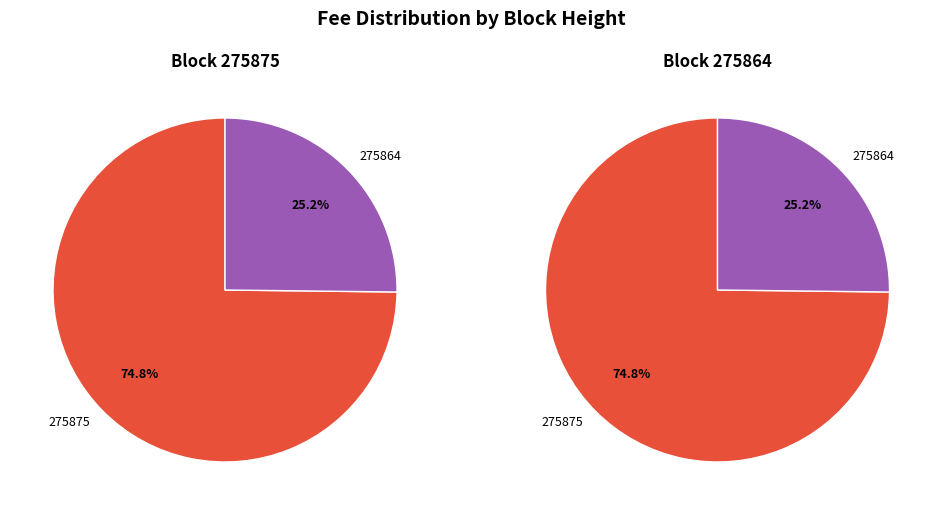

The 275864 slice represents 10% of the pie. True or false?

False